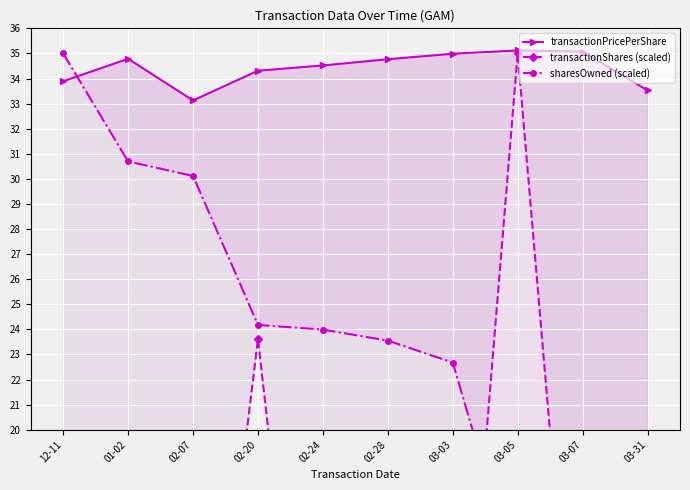

Count the number of categories in the chart.

10